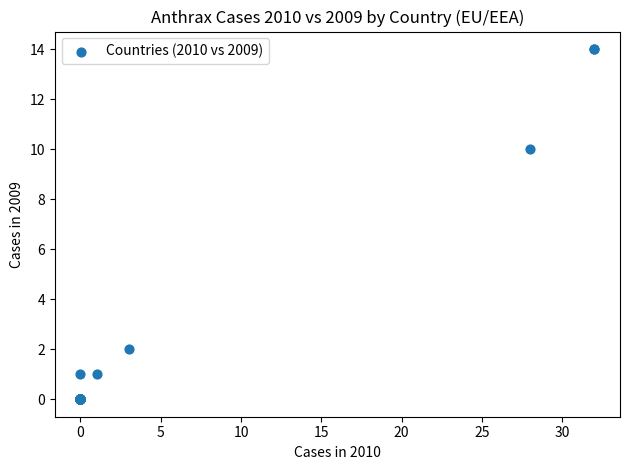

What Y value in the scatter plot is closest to 7?

10